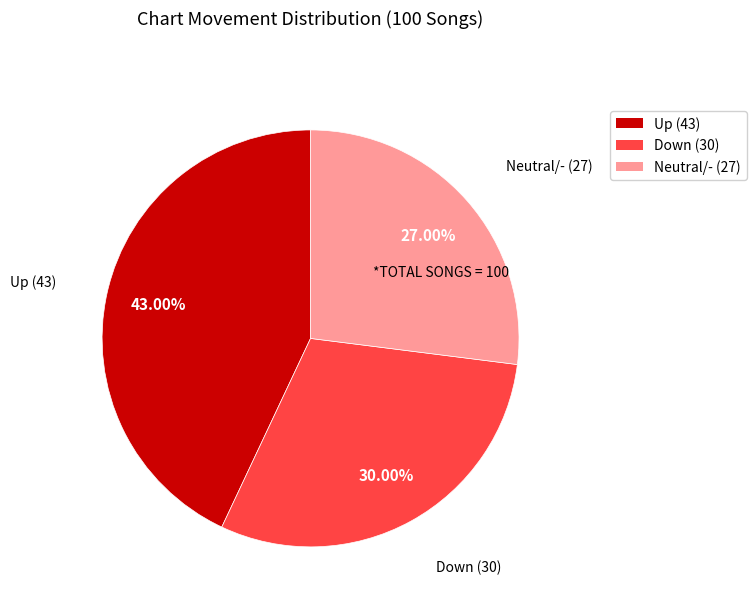

Count the number of slices in the pie.

3